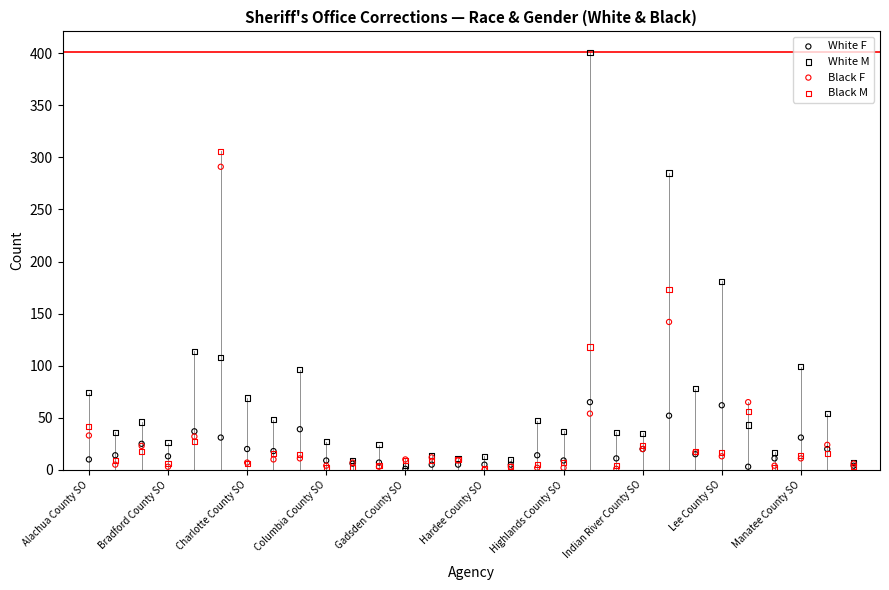

Which series has the widest spread of Y values?

White M